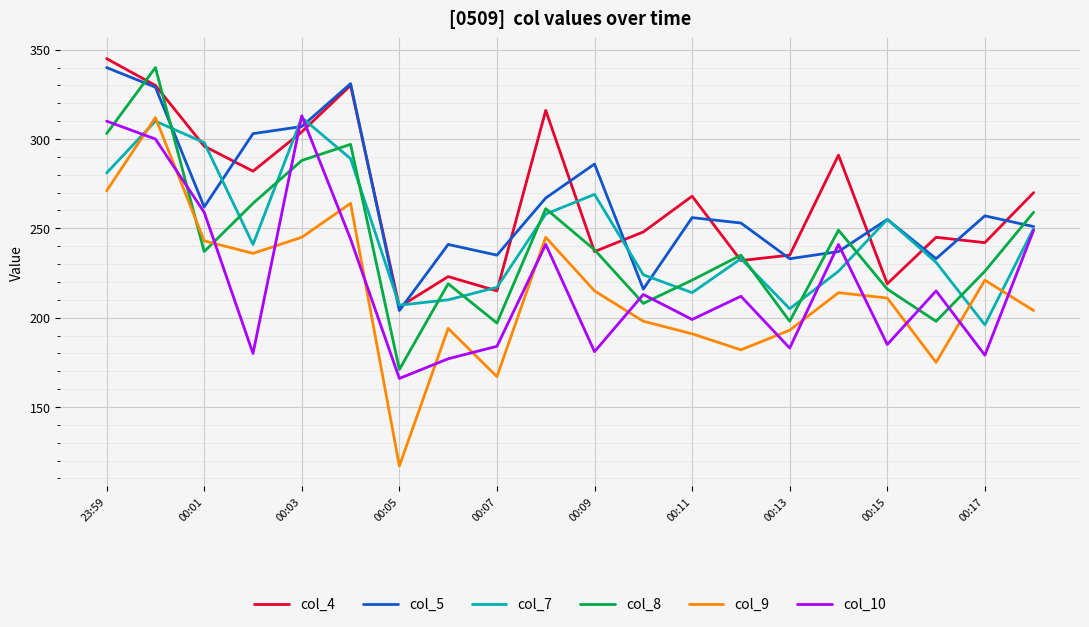

Which series ends up on top after the final intersection of col_7 and col_8?

col_8